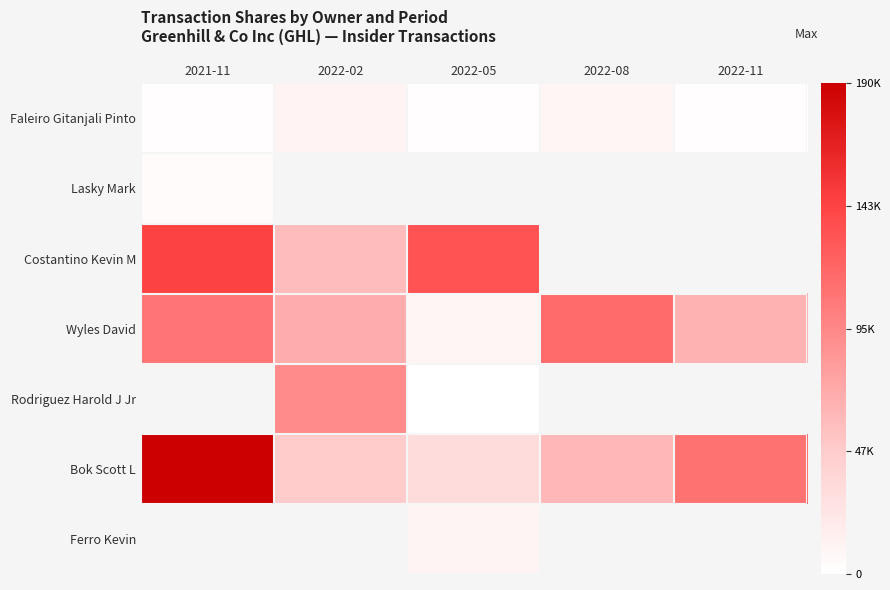

Which has a higher value, 2022-02 or 2021-11?

2022-02